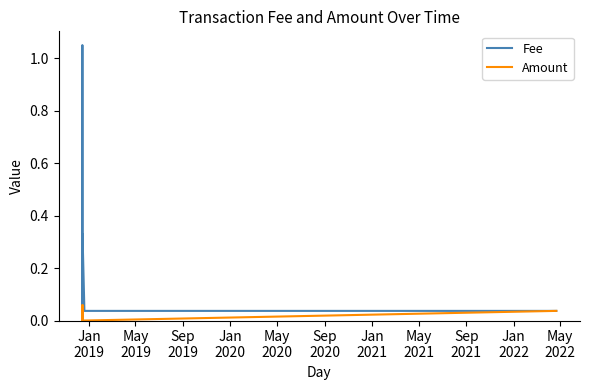

Which series has the widest spread of values?

Fee